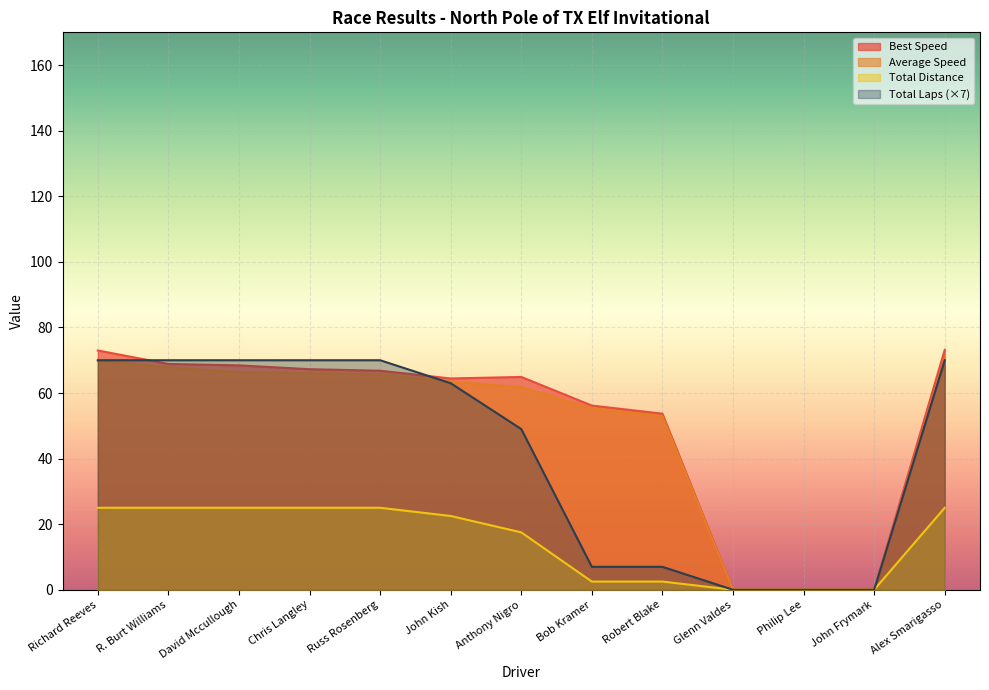

How many interior local peaks does the Best Speed series have?

1